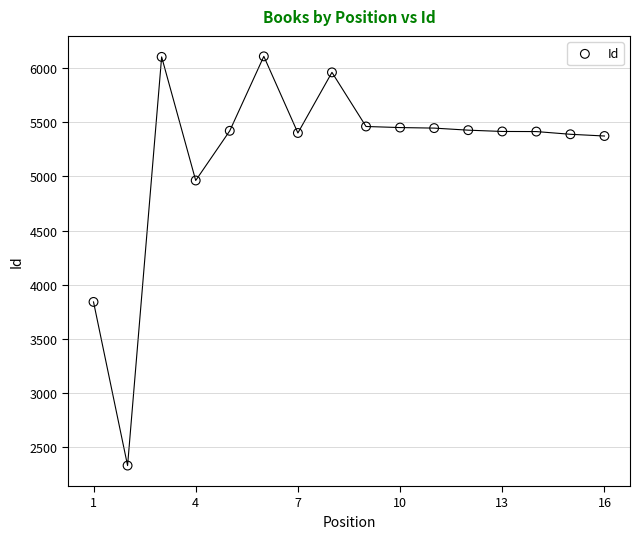

What is the range of X values (max minus min)?

15